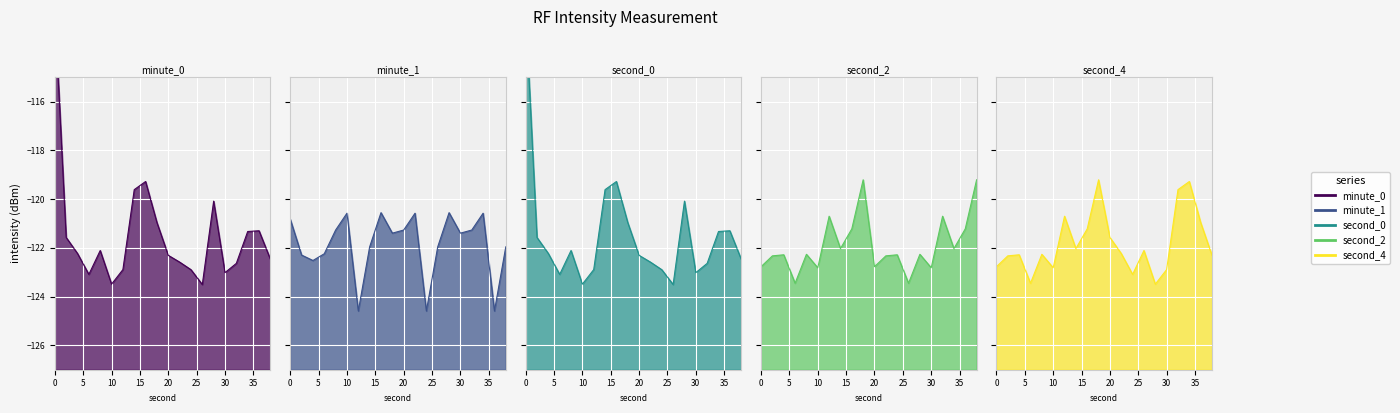

List the labels in order of minute_1 value, largest first.

16, 28, 10, 22, 34, 0, 8, 20, 32, 18, 30, 14, 26, 38, 6, 2, 4, 12, 24, 36